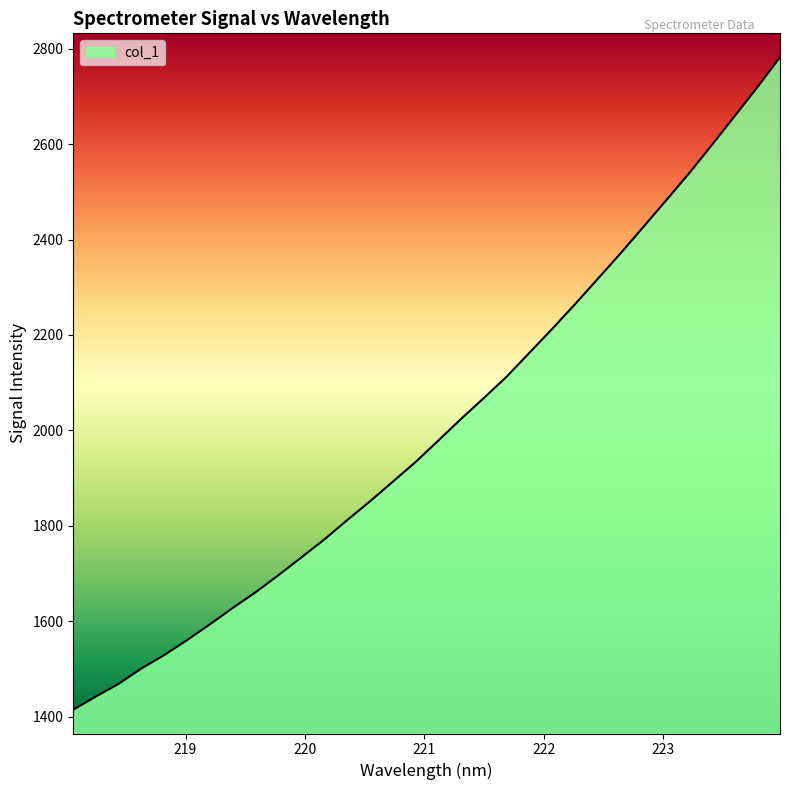

What is the maximum value shown in the chart?

2782.3